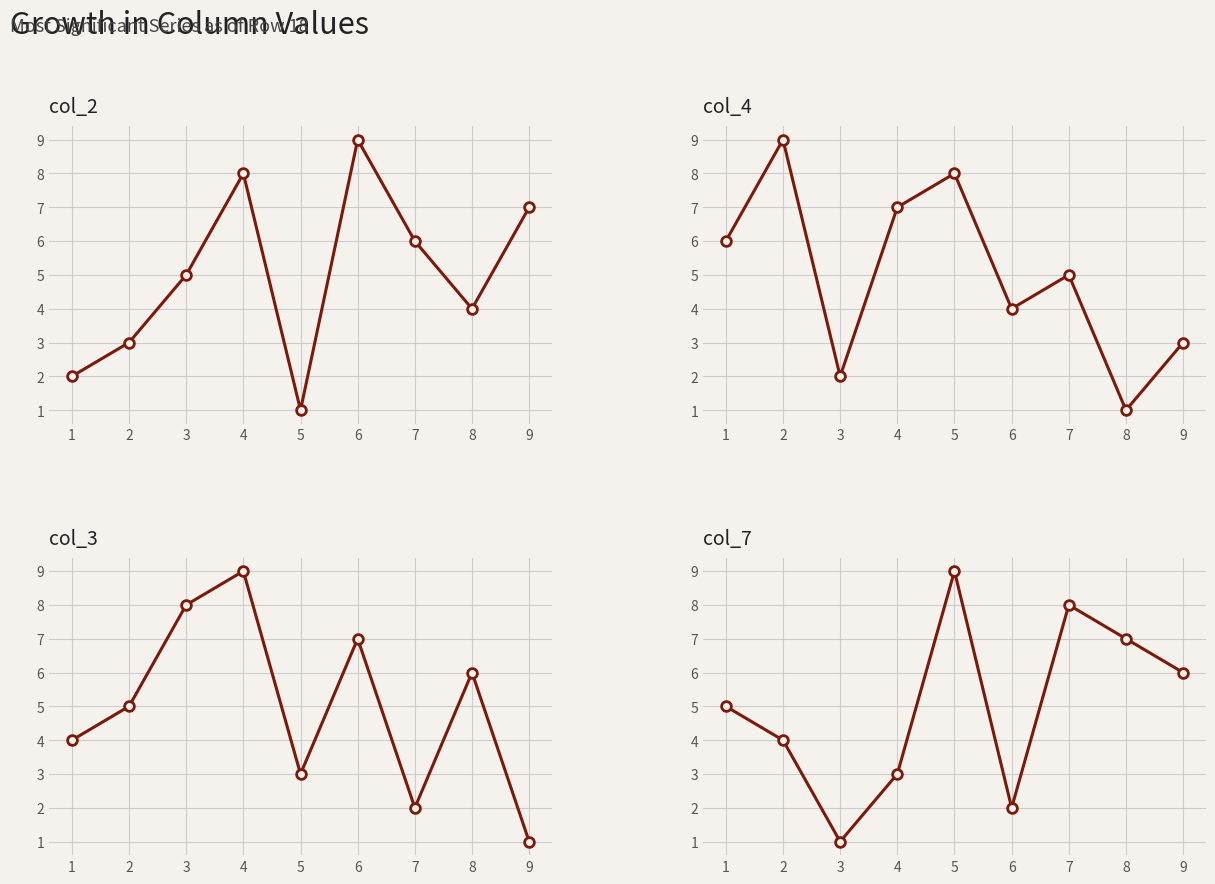

What is the maximum value shown in the chart?

9